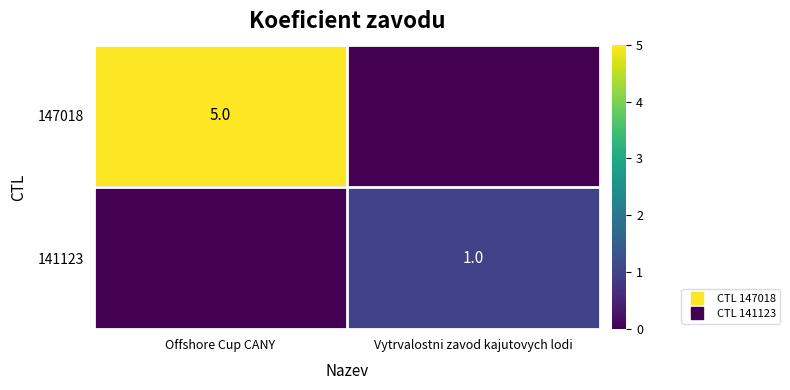

What is the maximum value for 141123?

1